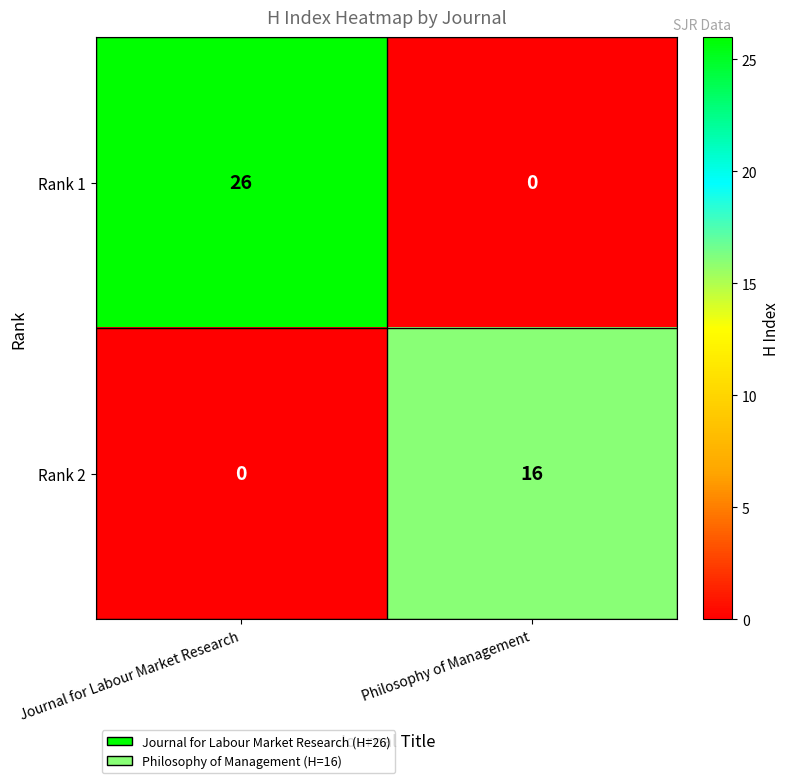

Reading left to right, what are all the values shown in this chart?

Rank 1: 26	0
Rank 2: 0	16